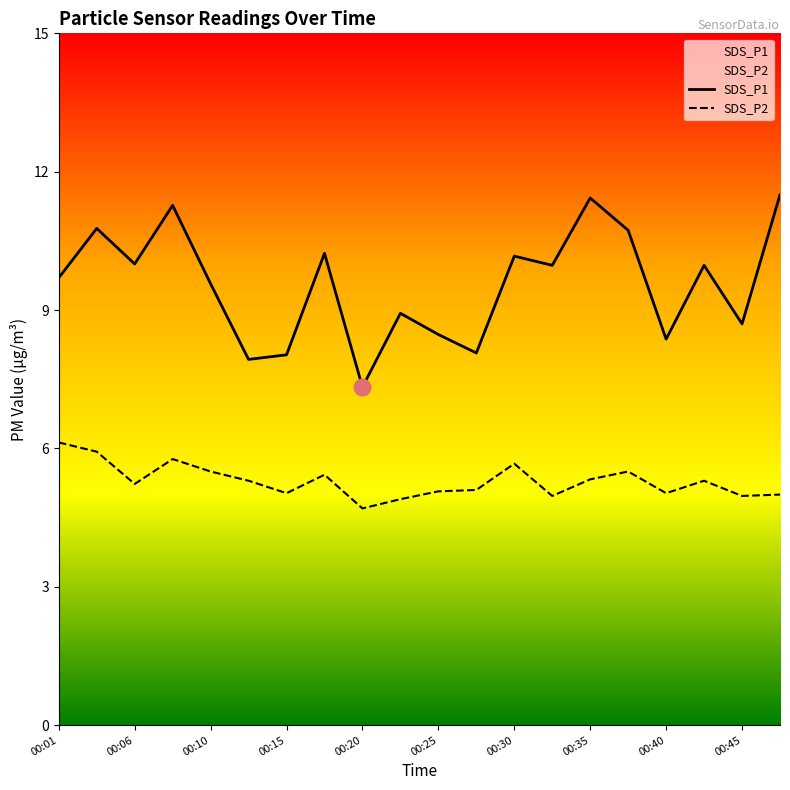

What are all the series names shown in the legend?

SDS_P1, SDS_P2